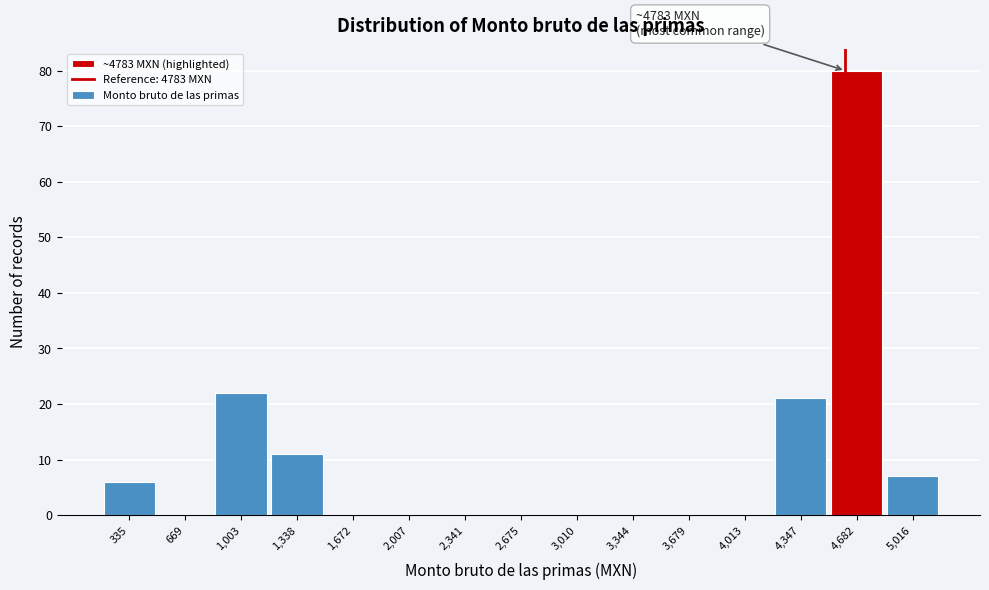

Reading left to right, transcribe all the data shown in this chart.

335=6	669=0	1,003=22	1,338=11	1,672=0	2,007=0	2,341=0	2,675=0	3,010=0	3,344=0	3,679=0	4,013=0	4,347=21	4,682=80	5,016=7